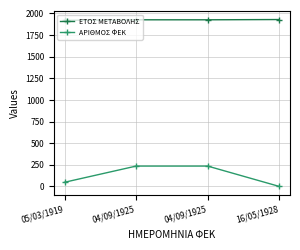

Does the chart have visible grid lines?

Yes